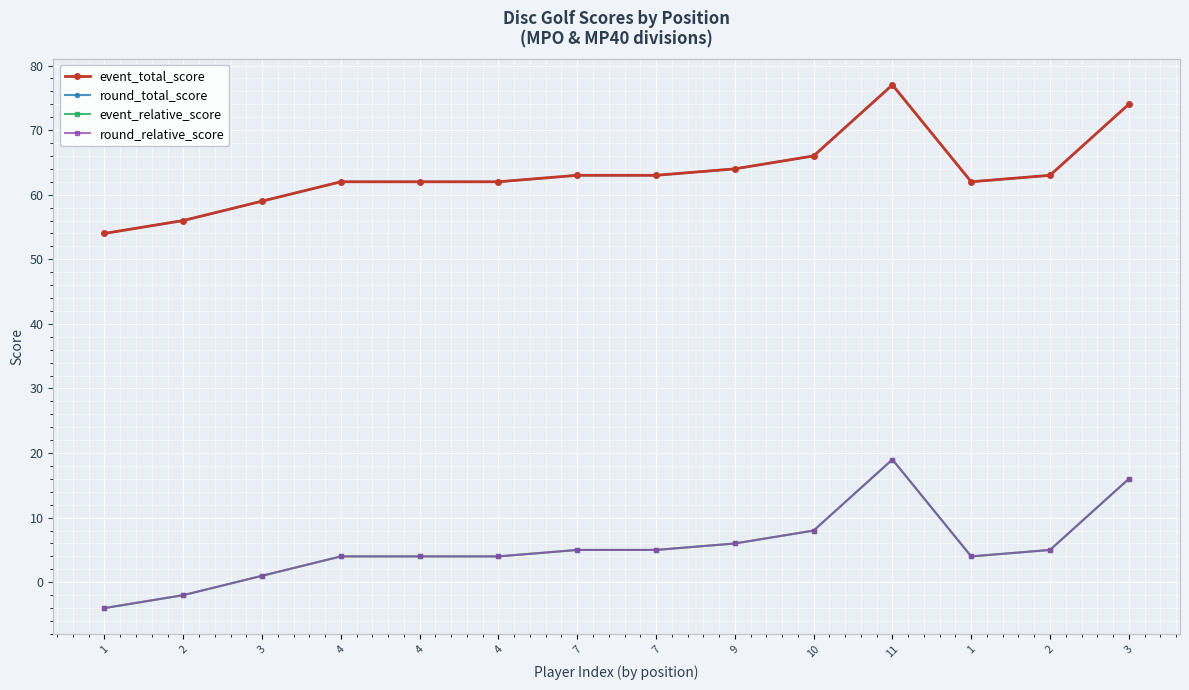

Reading left to right, what are all the values shown in this chart?

event_total_score: 54	56	59	62	62	62	63	63	64	66	77	62	63	74
round_total_score: 54	56	59	62	62	62	63	63	64	66	77	62	63	74
event_relative_score: -4	-2	1	4	4	4	5	5	6	8	19	4	5	16
round_relative_score: -4	-2	1	4	4	4	5	5	6	8	19	4	5	16